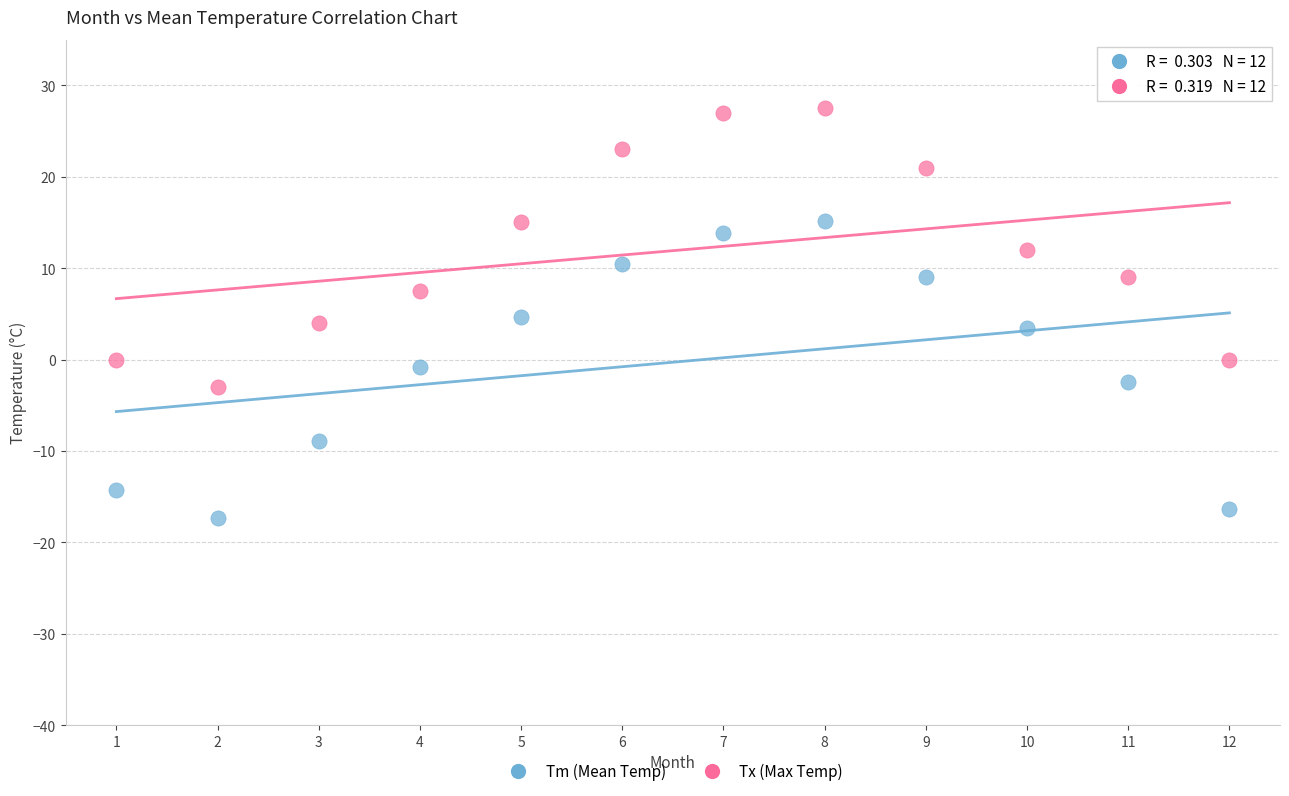

Across all data points, what is the range of X values (max minus min)?

11.0